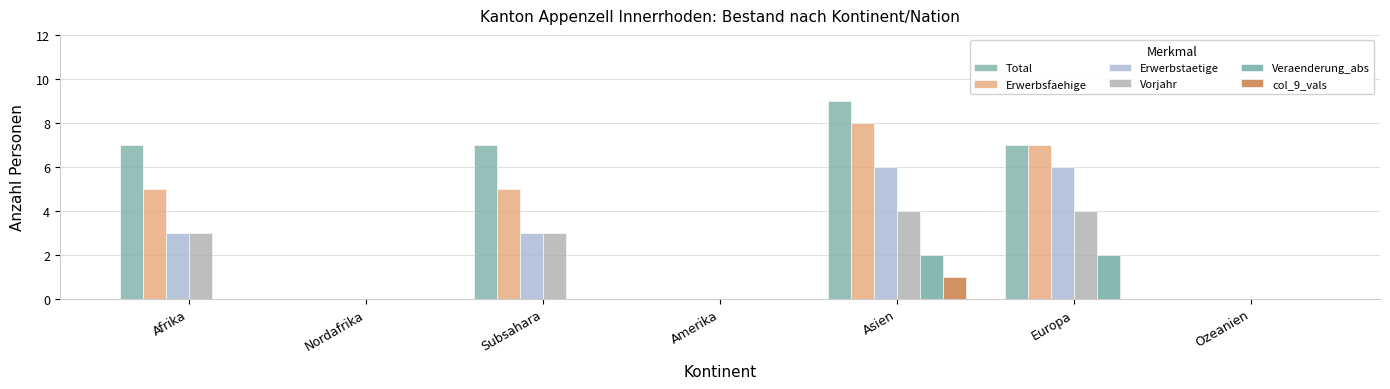

The Erwerbsfaehige series shows 8 at Asien. True or false?

True